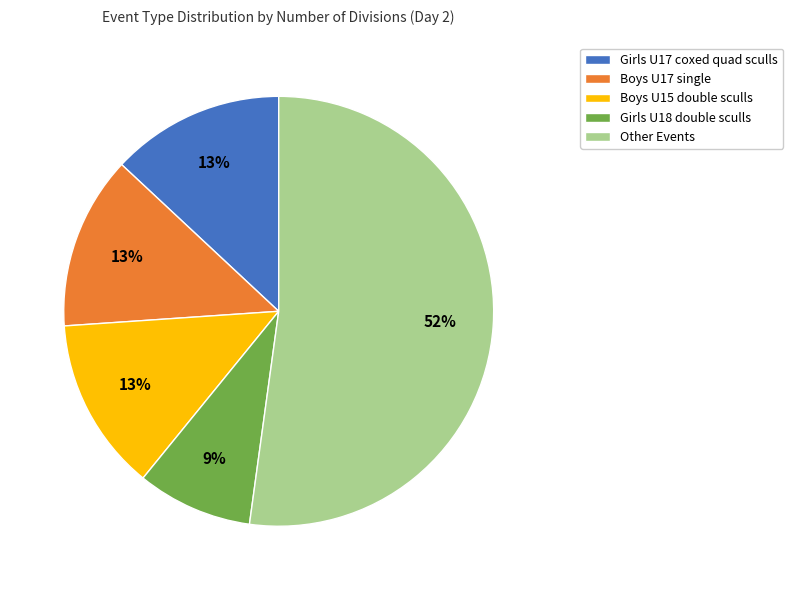

To the nearest percent, what portion does Boys U17 single represent?

13%